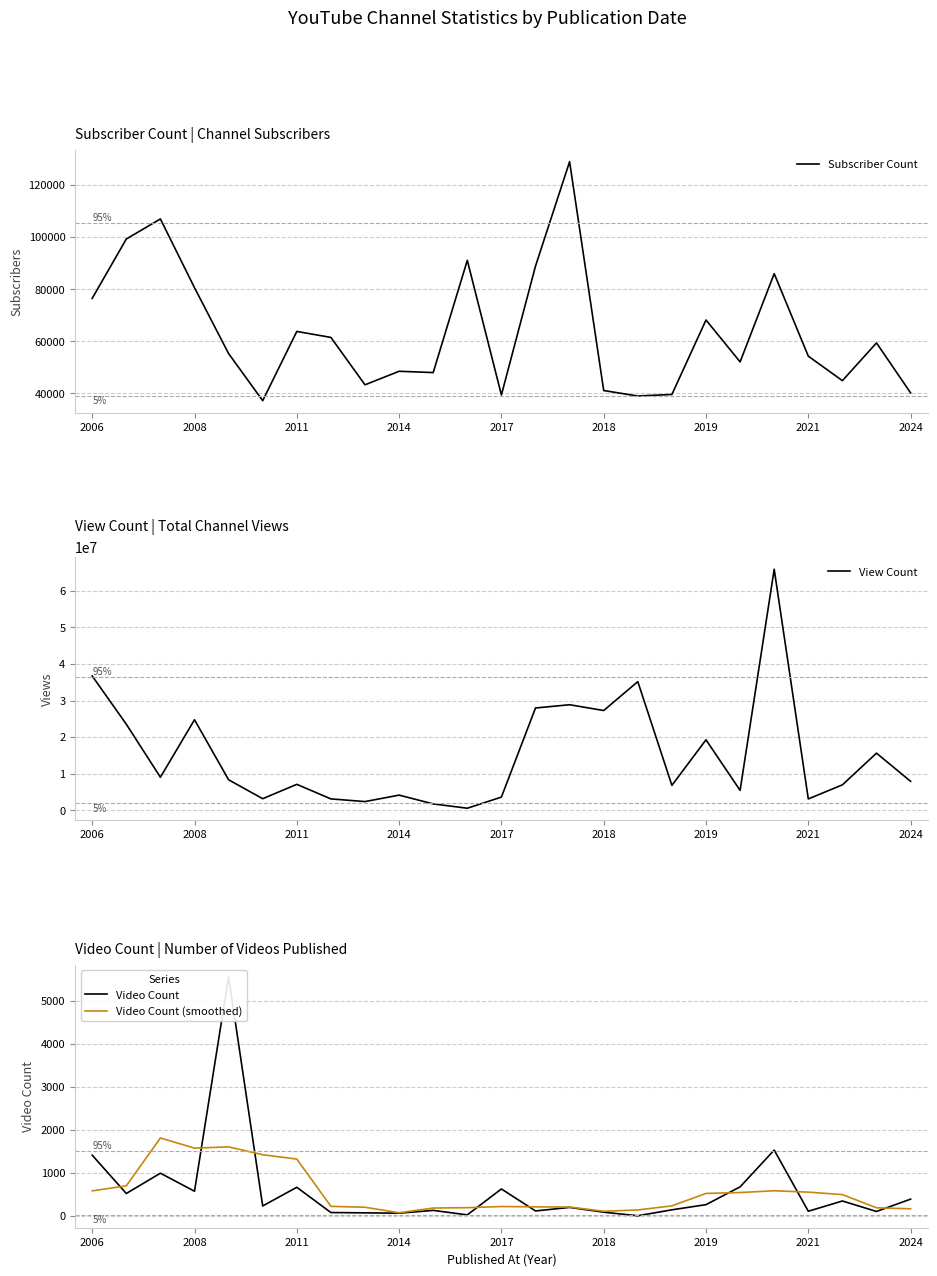

At which label does Video Count first exceed 238?

2006